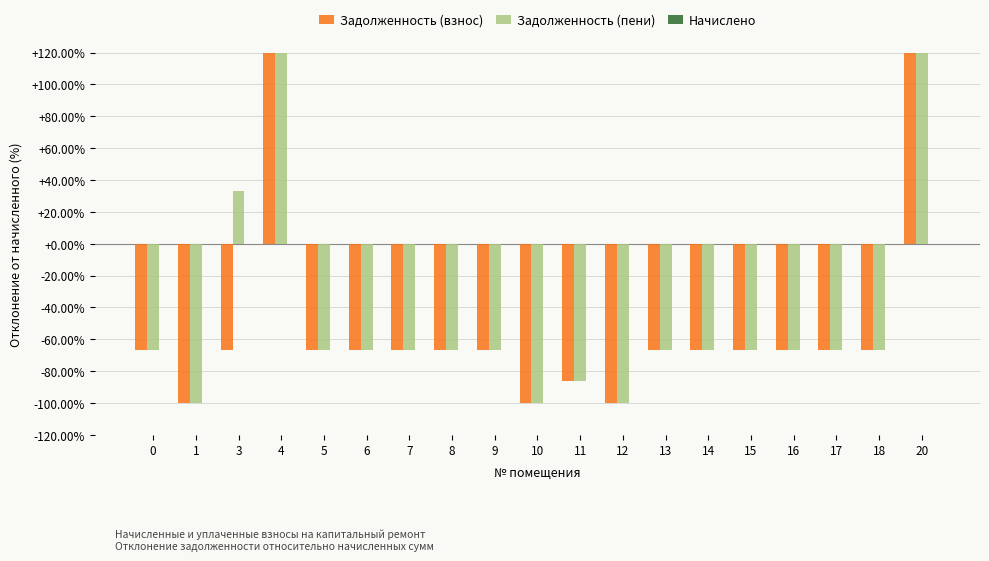

At which category does the chart reach its minimum across all series?

10